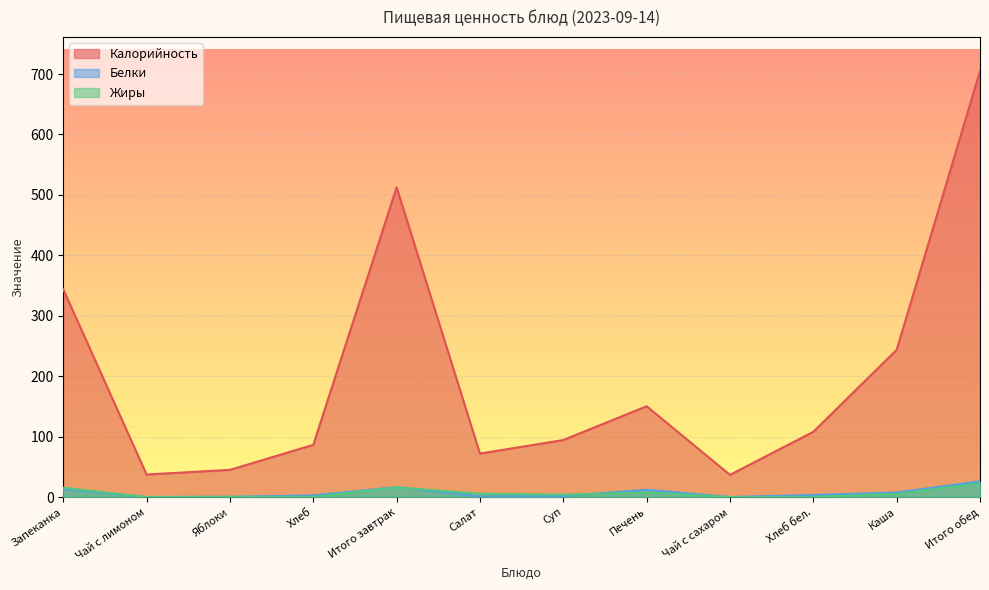

Read the Белки value at Хлеб бел..

3.5